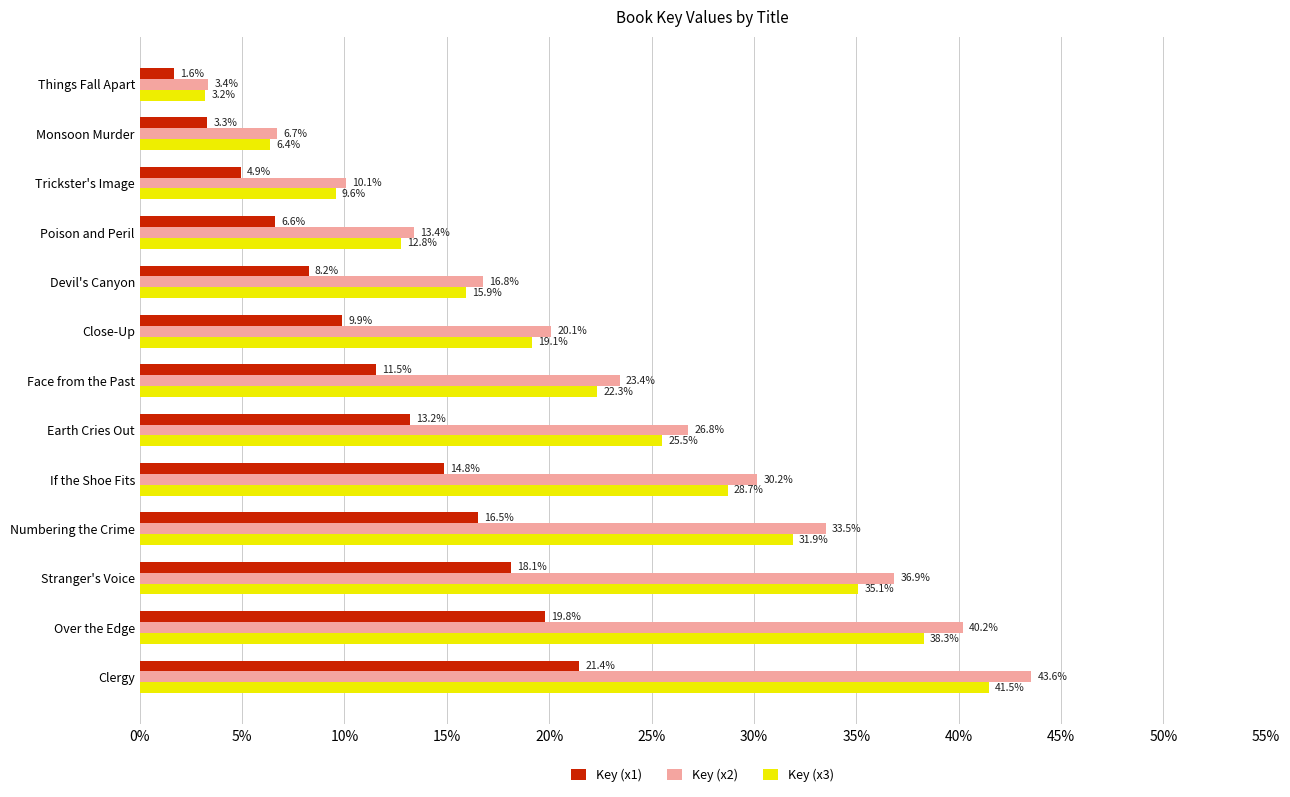

Is the value of Key (x3) at Things Fall Apart greater than the value of Key (x1) at Face from the Past?

No